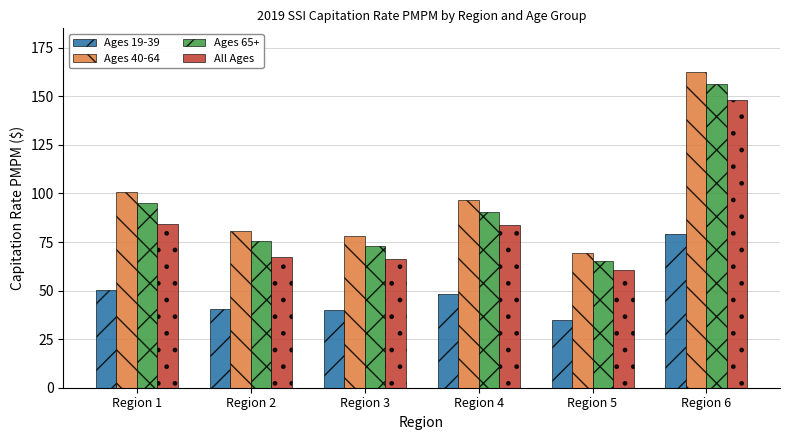

What is the minimum value for Ages 40-64?

69.1